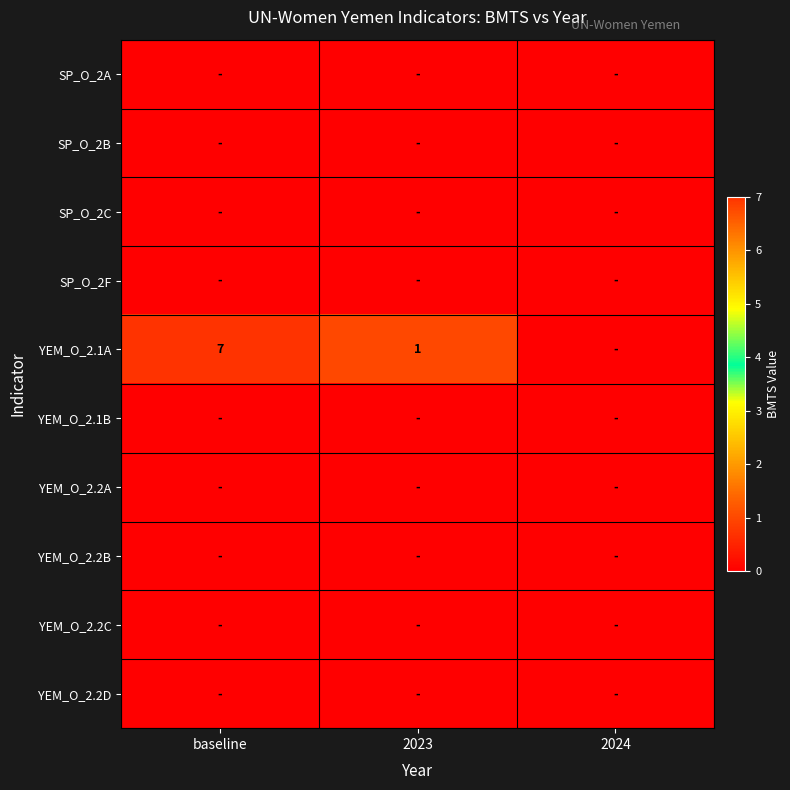

The YEM_O_2.1A series shows 2 at 2023. True or false?

False